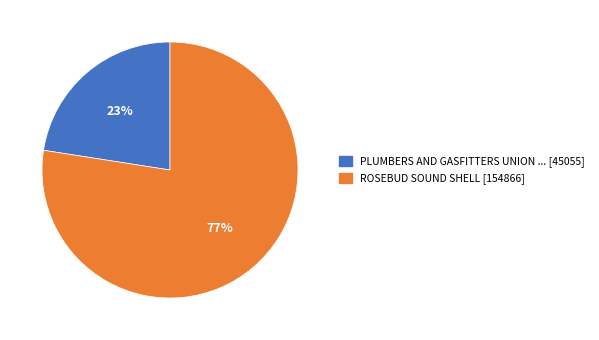

The PLUMBERS AND GASFITTERS UNION ... [45055] slice represents 14% of the pie. True or false?

False